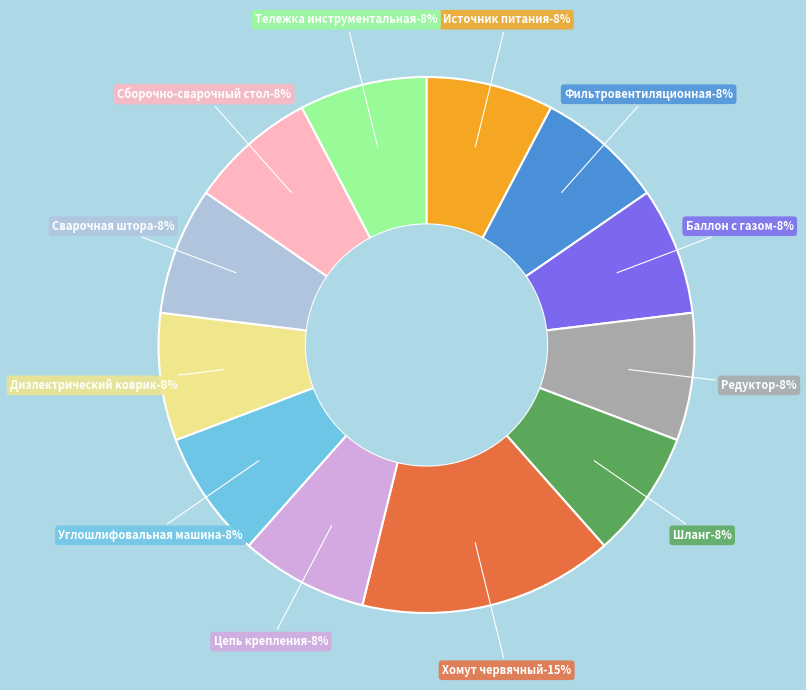

Rank the categories by value from highest to lowest.

шт. (Хомут червячный), шт. (Источник питания), шт. (Фильтровентиляционная), шт. (Баллон с газом), шт. (Редуктор), шт. (Шланг), шт. (Цепь крепления), шт. (Углошлифовальная машина), шт. (Диэлектрический коврик), шт. (Сварочная штора), шт. (Сборочно-сварочный стол), шт. (Тележка инструментальная)